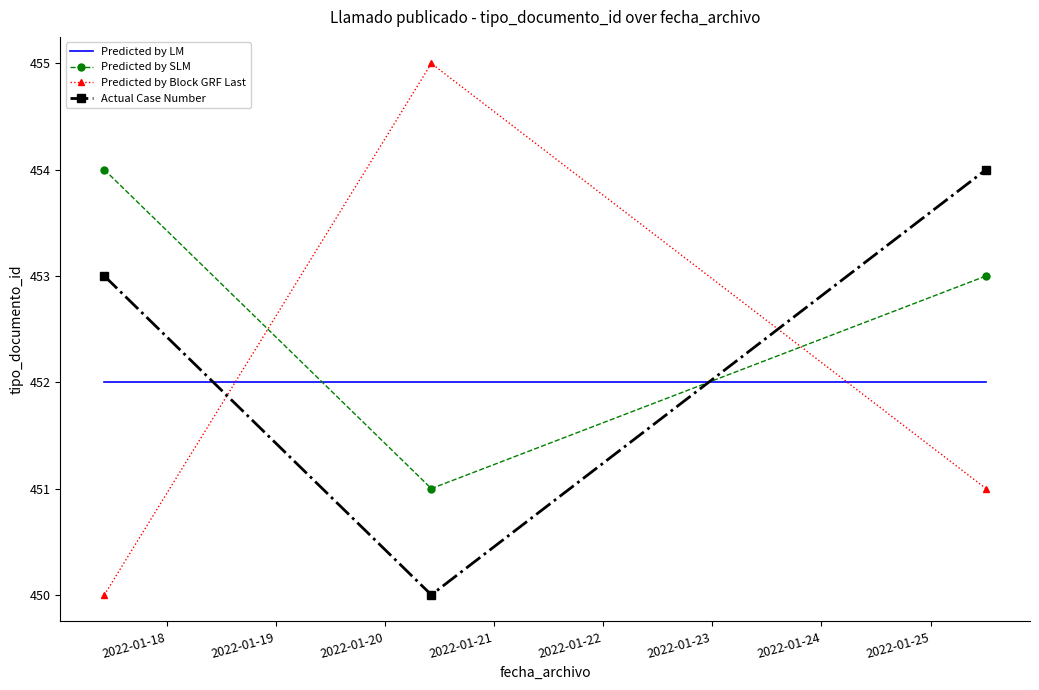

What is the sum of all Predicted by SLM values?

1358